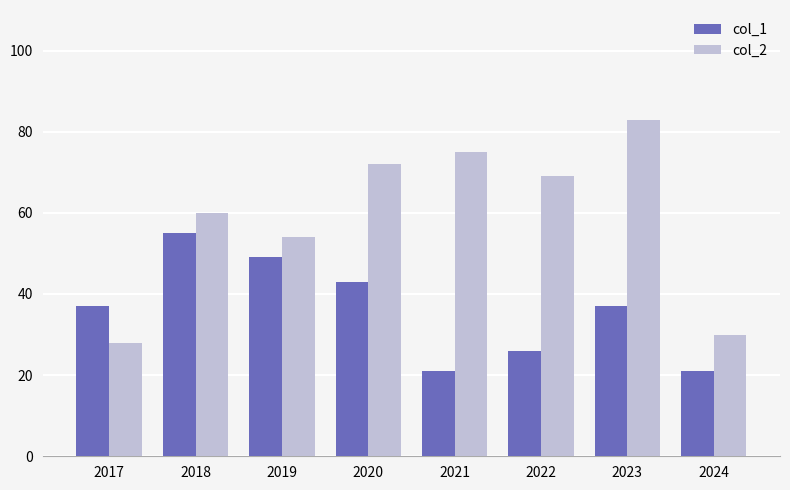

Reading left to right, transcribe all the data shown in this chart.

col_1: 2017=37	2018=55	2019=49	2020=43	2021=21	2022=26	2023=37	2024=21
col_2: 2017=28	2018=60	2019=54	2020=72	2021=75	2022=69	2023=83	2024=30